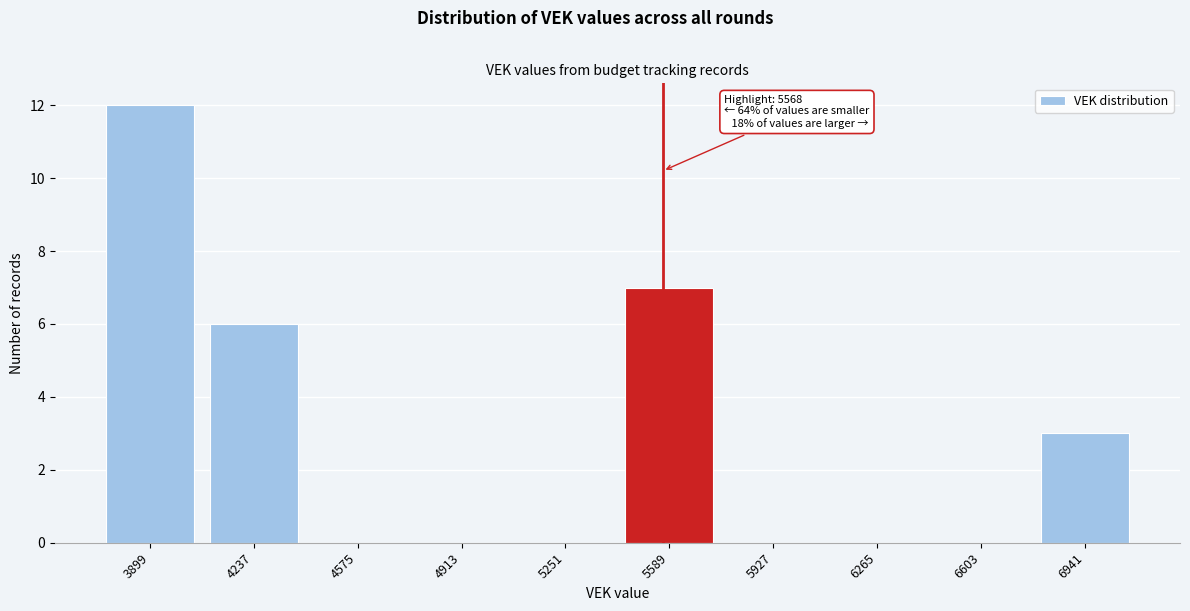

Which range on the x-axis has the tallest bar?

3750 to 4050